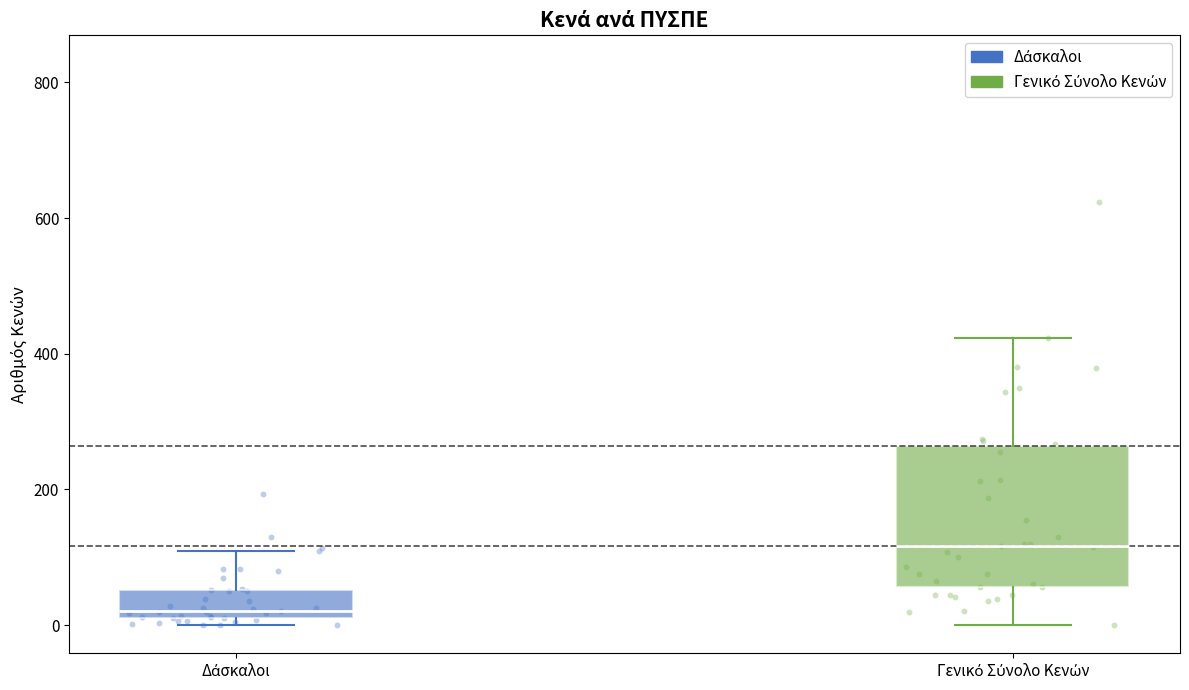

Comparing the boxes themselves (not the whiskers), which one is the tallest?

Γενικό Σύνολο Κενών